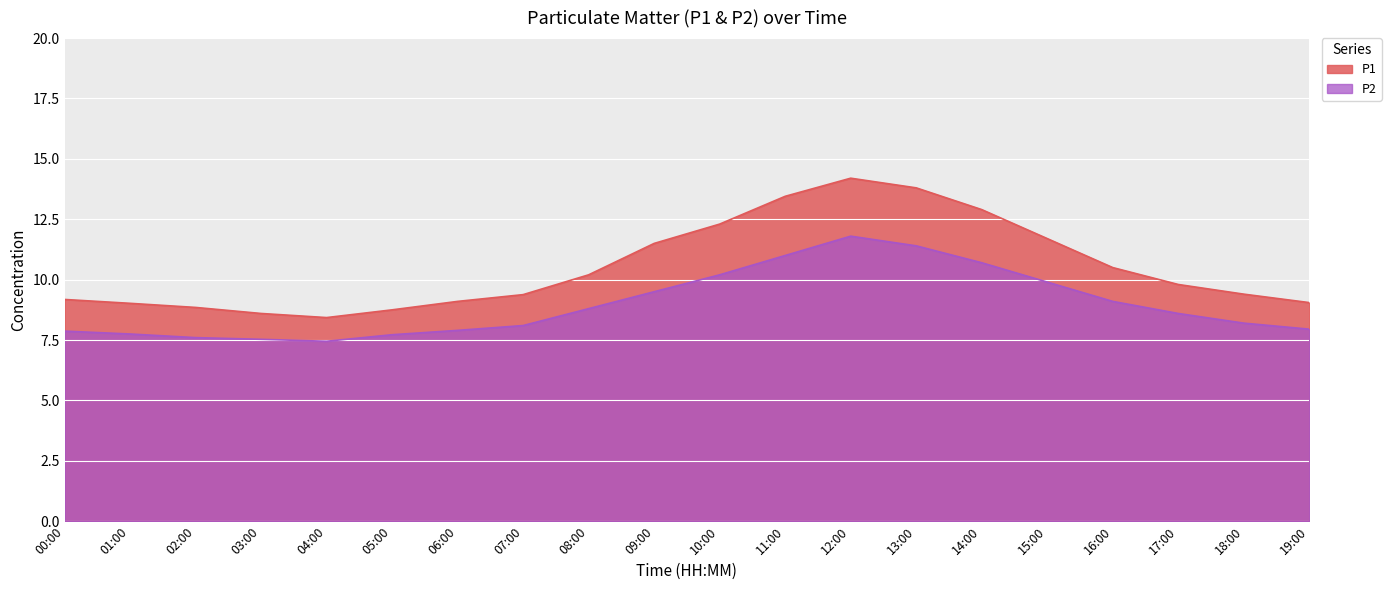

True or false: P2 has a value of 12.9 at 03:00.

False